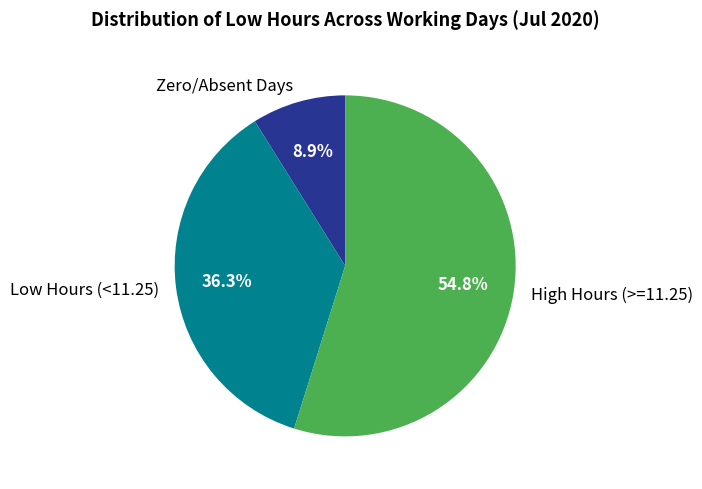

Rank the categories by value from lowest to highest.

Zero/Absent Days, Low Hours (<11.25), High Hours (>=11.25)